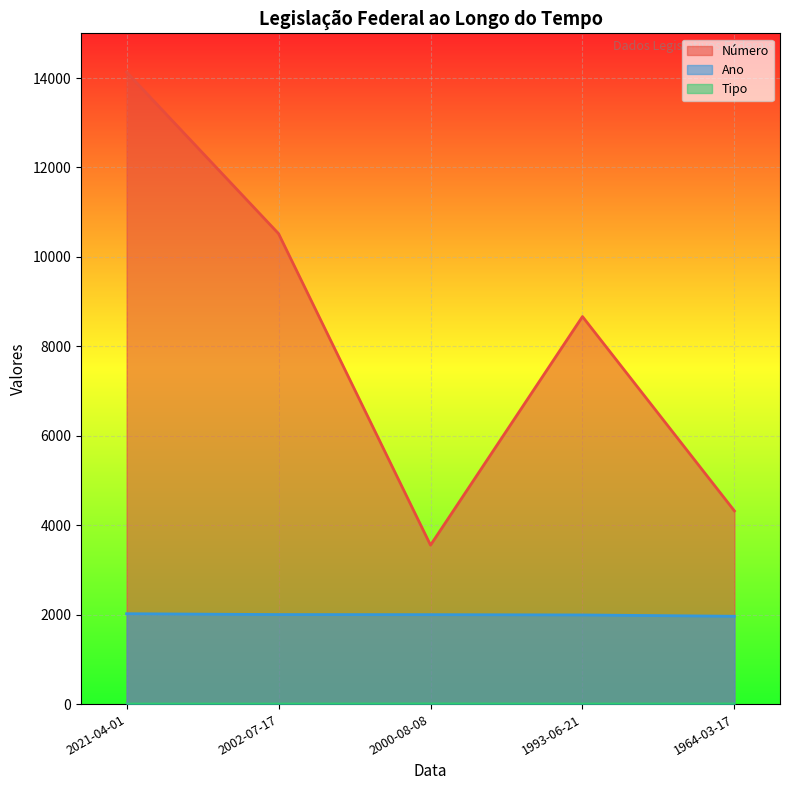

True or false: Número has a value of 10520 at 2002-07-17.

True